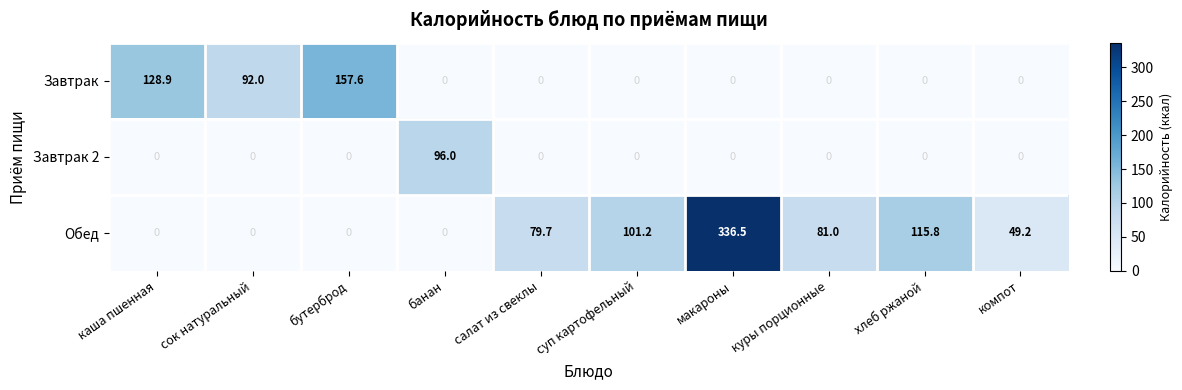

At how many categories does at least one series exceed 57?

9